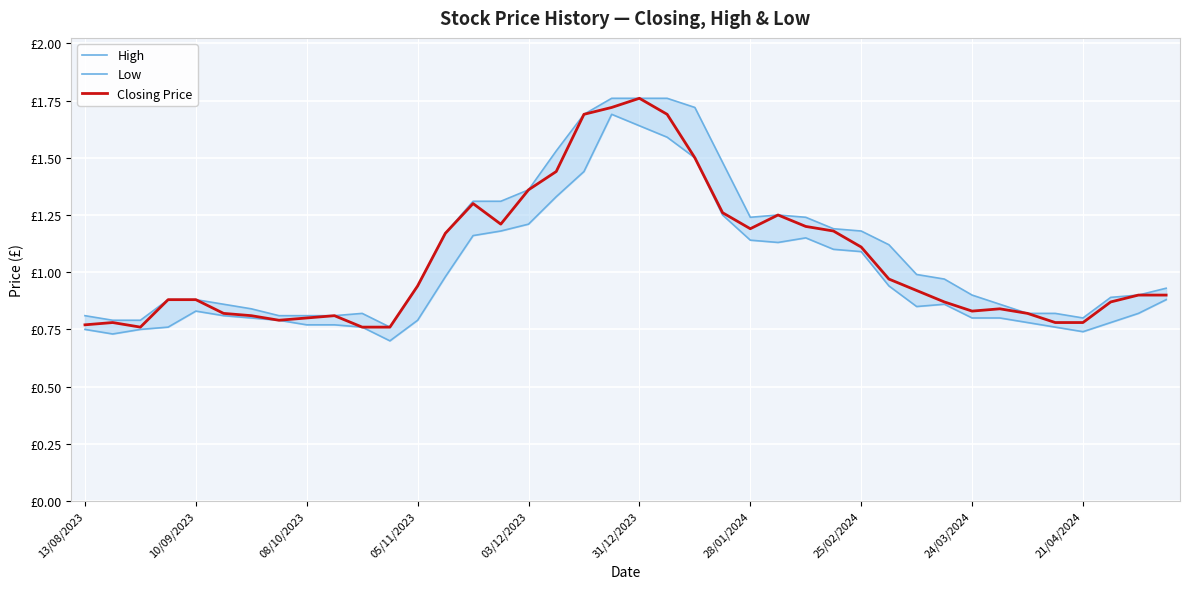

Where is the first local minimum for High?

11